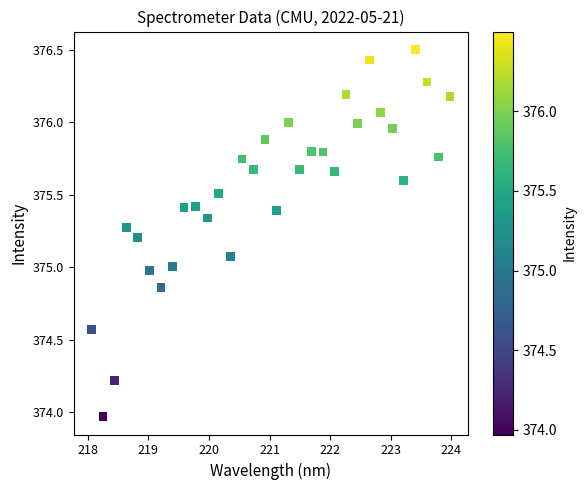

What is the range of X values (max minus min)?

5.9